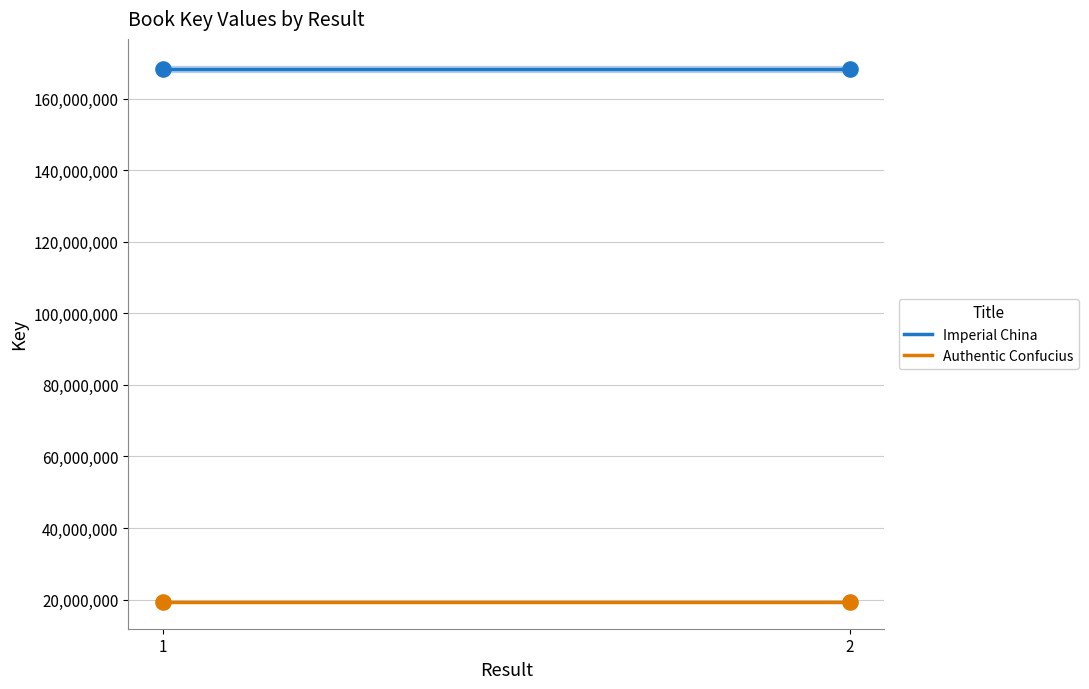

Which series has the largest Y range (max minus min)?

Imperial China